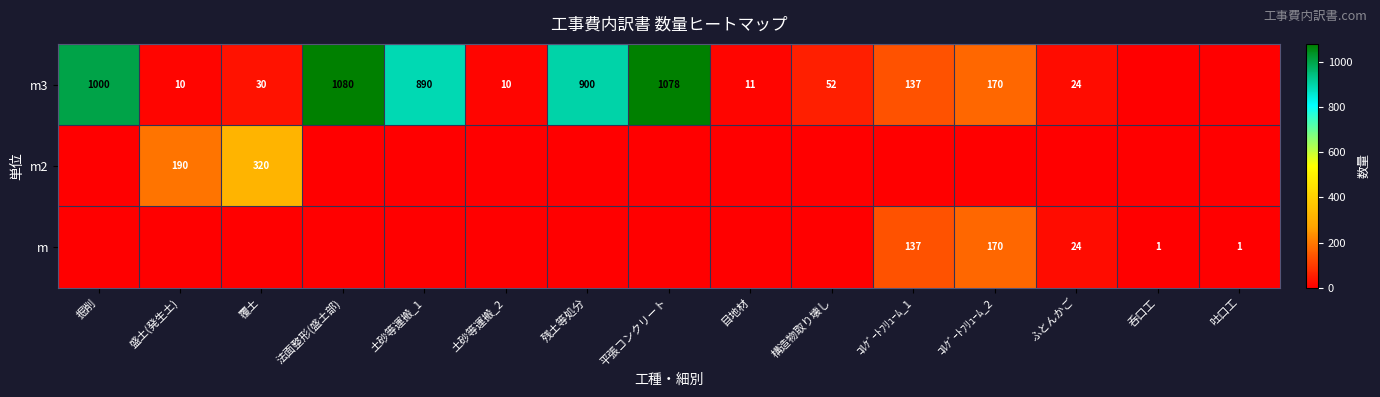

Is it true that m3 equals 7 at 土砂等運搬_2?

False